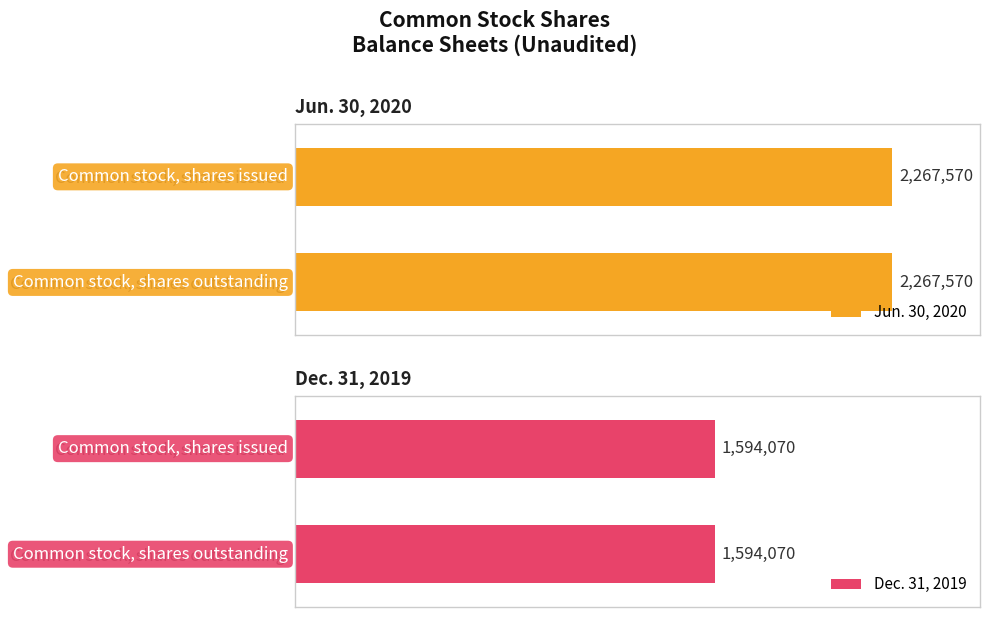

Where is Jun. 30, 2020 nearest to the value 2267570?

Common stock, shares issued